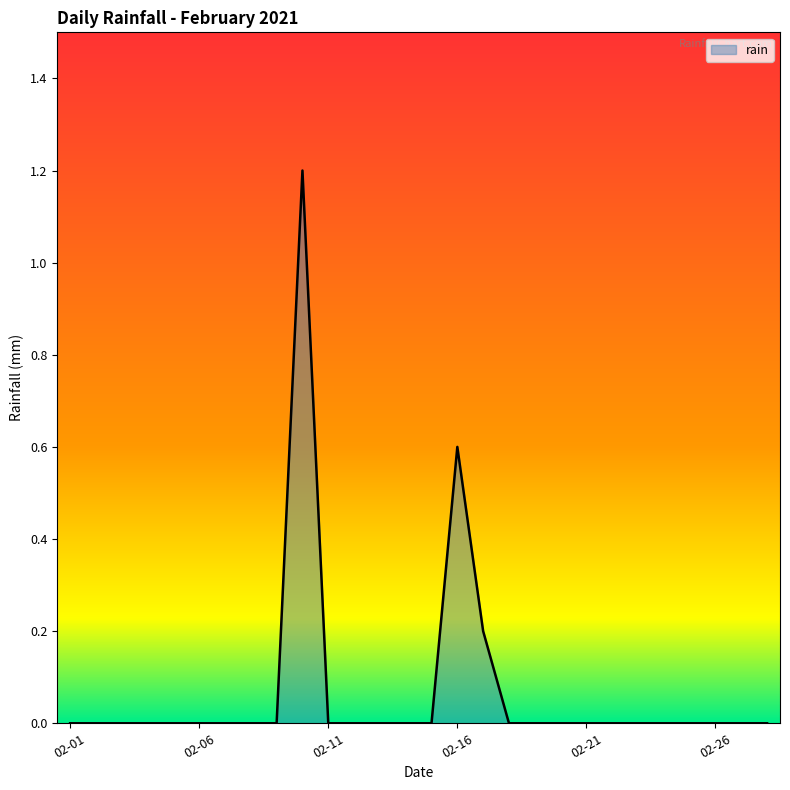

What is the maximum value shown in the chart?

1.2